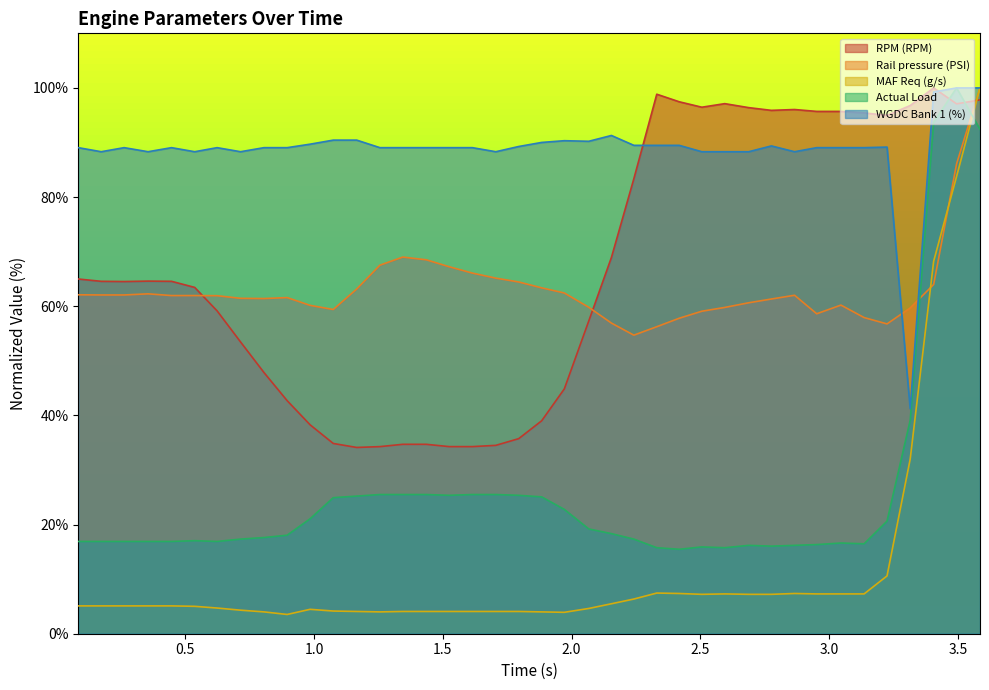

How many interior local valleys does the RPM (RPM) series have?

6